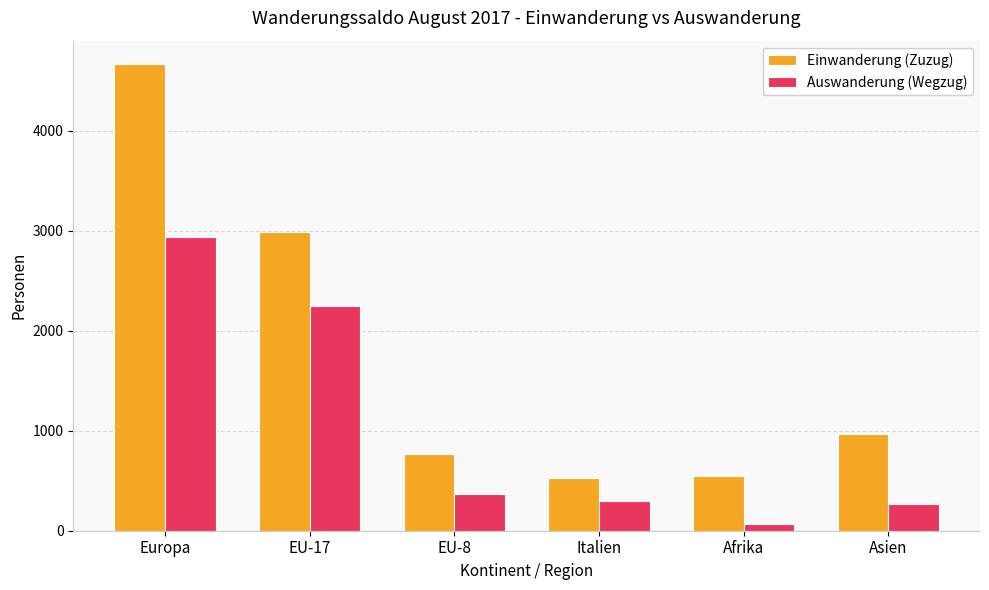

What is the highest value of the Einwanderung (Zuzug) series?

4670